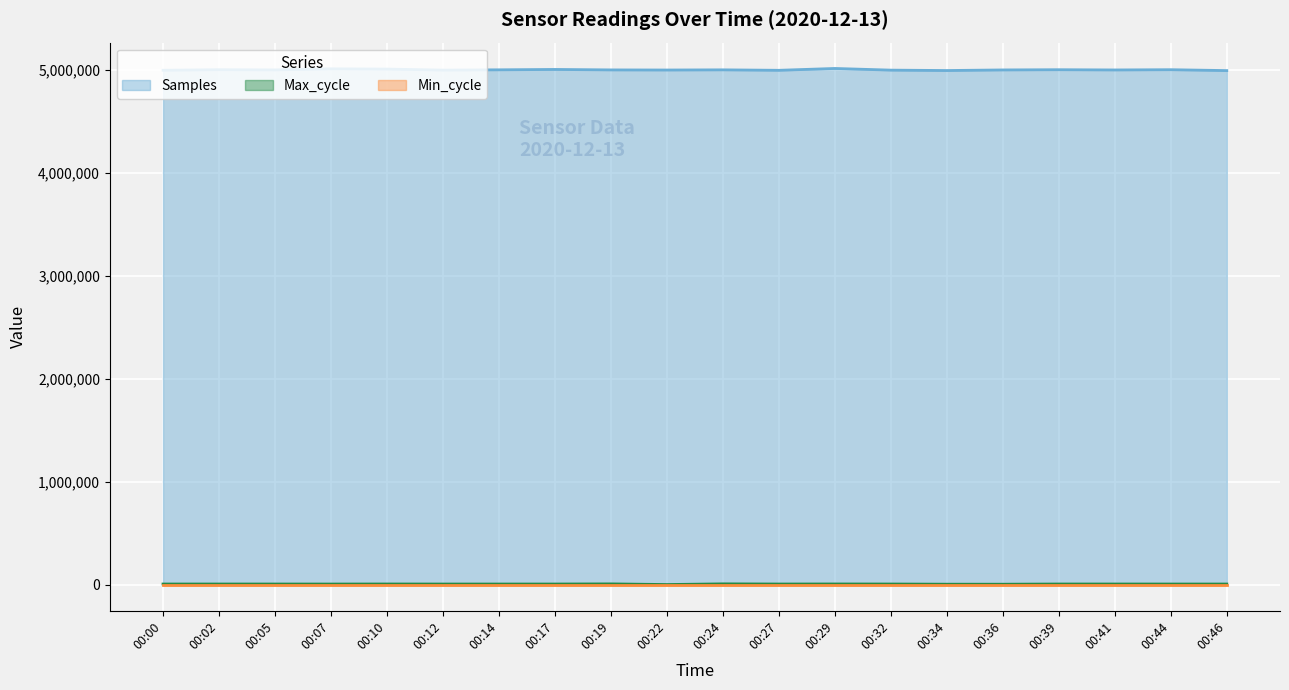

The value of Samples at 00:22 is 4999884. True or false?

True